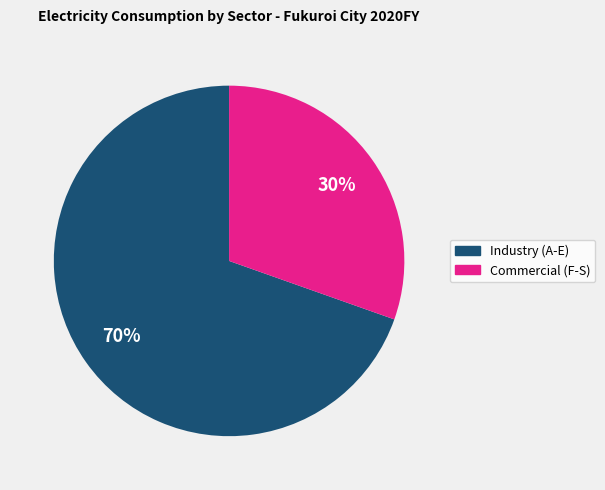

Do Industry (A-E) and Commercial (F-S) together represent more than half of the pie?

Yes